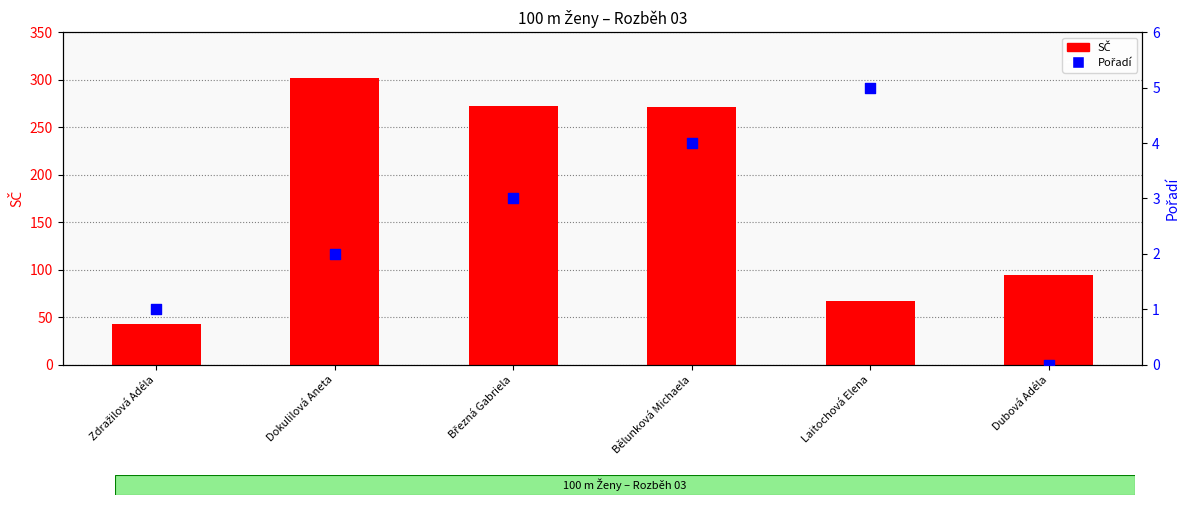

Which series reaches the maximum Y coordinate?

SČ